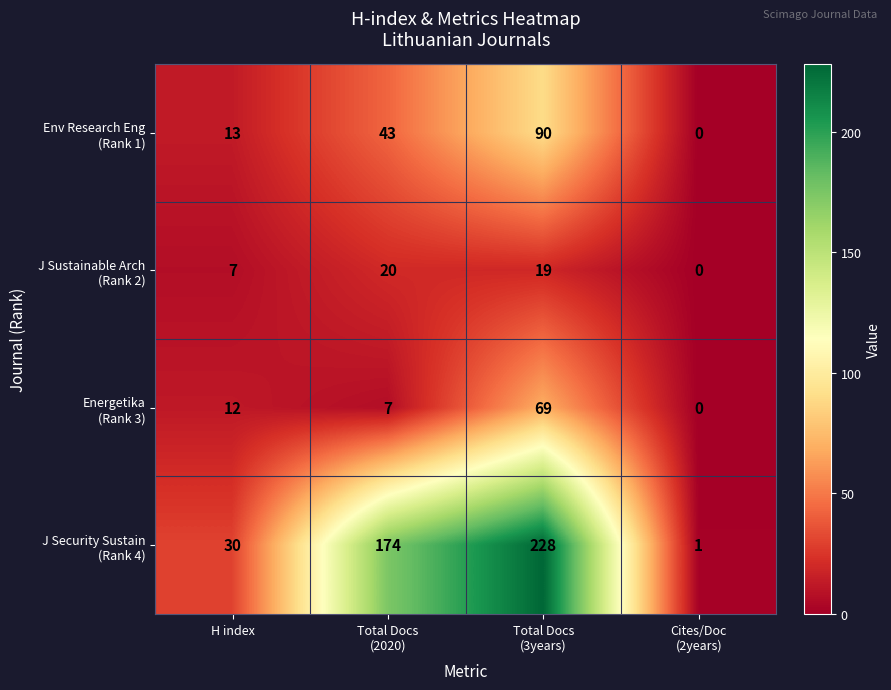

What is the total value across all series at H index?

62